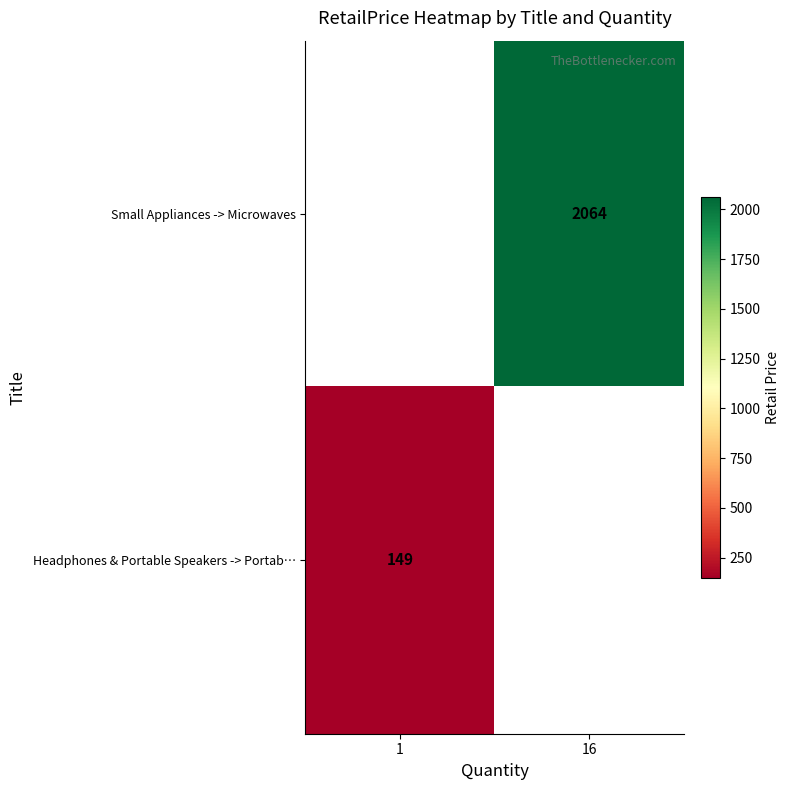

The value of Small Appliances -> Microwaves at 16 is 720. True or false?

False